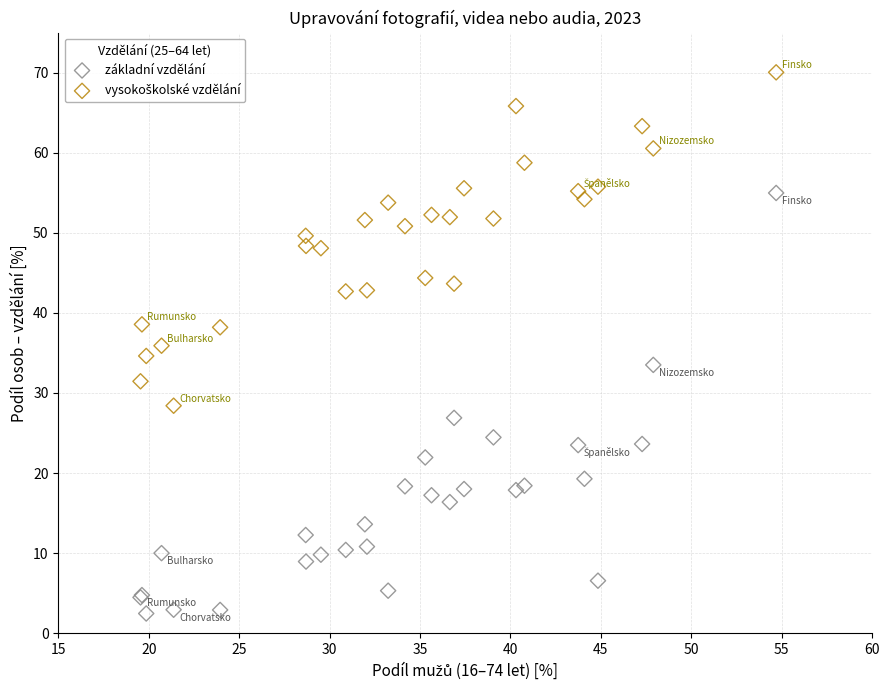

Which series reaches the minimum Y coordinate?

základní vzdělání